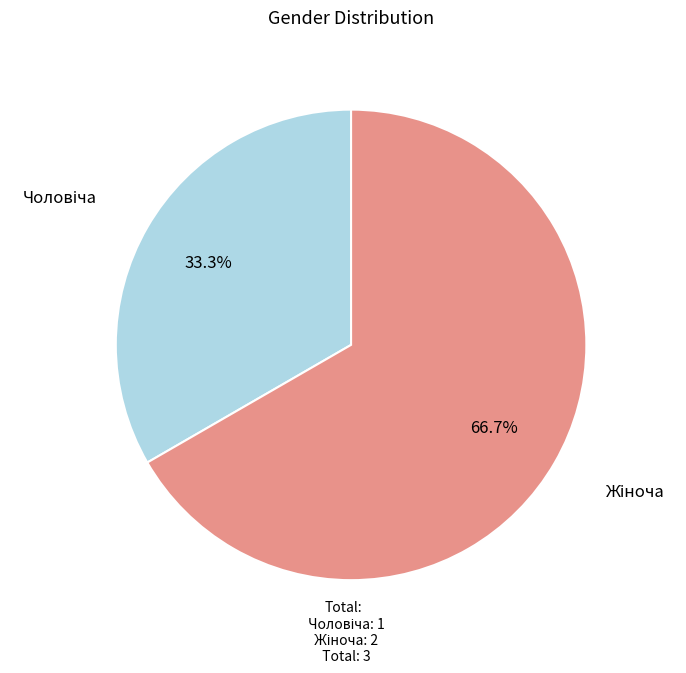

Is there any slice that represents more than half of the pie?

Yes